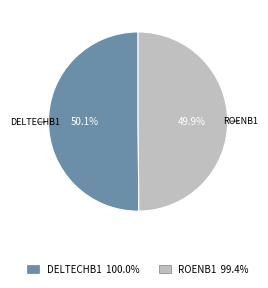

What percentage is the ROENB1 slice, to the nearest percent?

50%